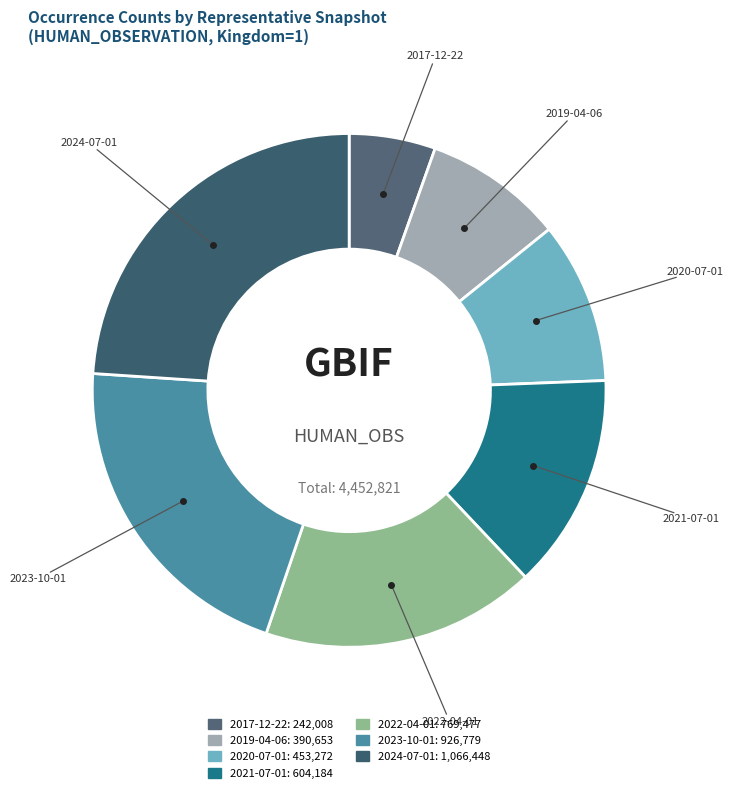

Is there any slice that represents more than half of the pie?

No